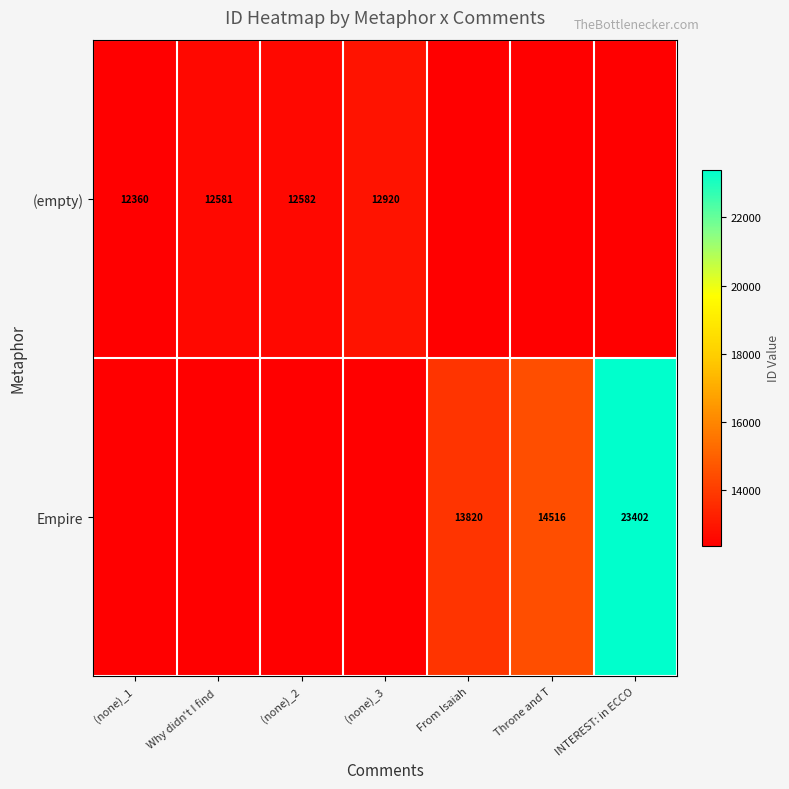

The Empire series shows 12811 at INTEREST: in ECCO. True or false?

False